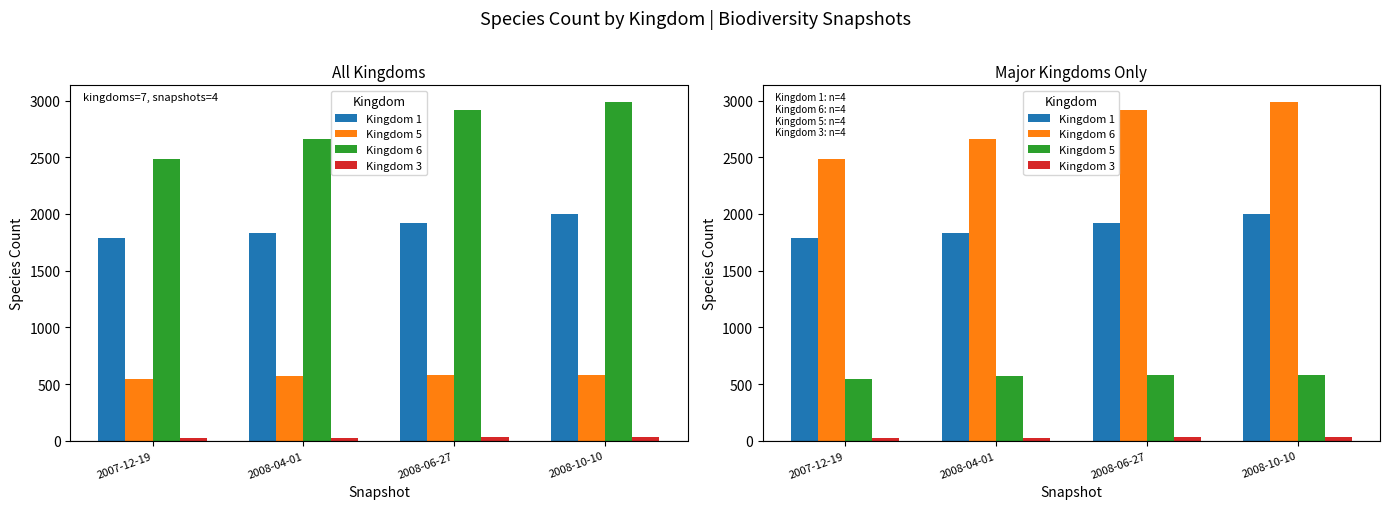

Is the value of Kingdom 3 at 2007-12-19 greater than the value of Kingdom 5 at 2007-12-19?

No